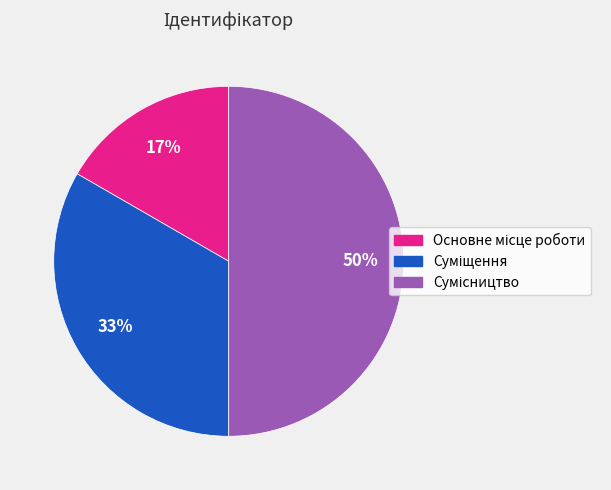

How many segments does this pie chart have?

3